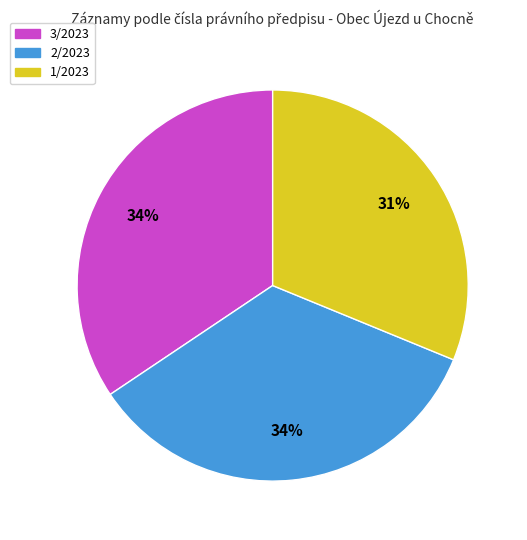

To the nearest percent, what is the average slice percentage?

33%